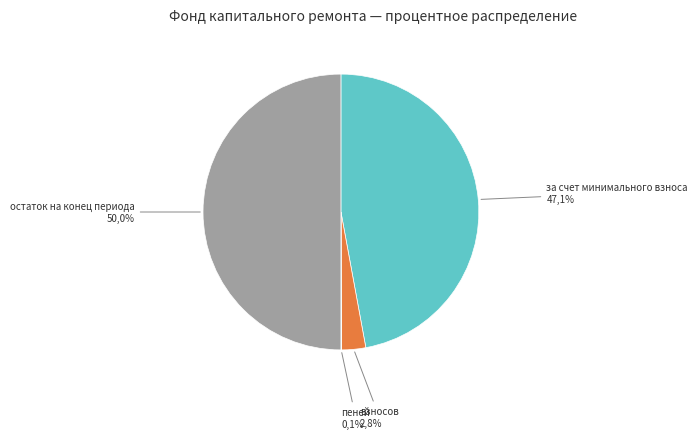

What portion of the pie excludes остаток на конец периода?

50.0%